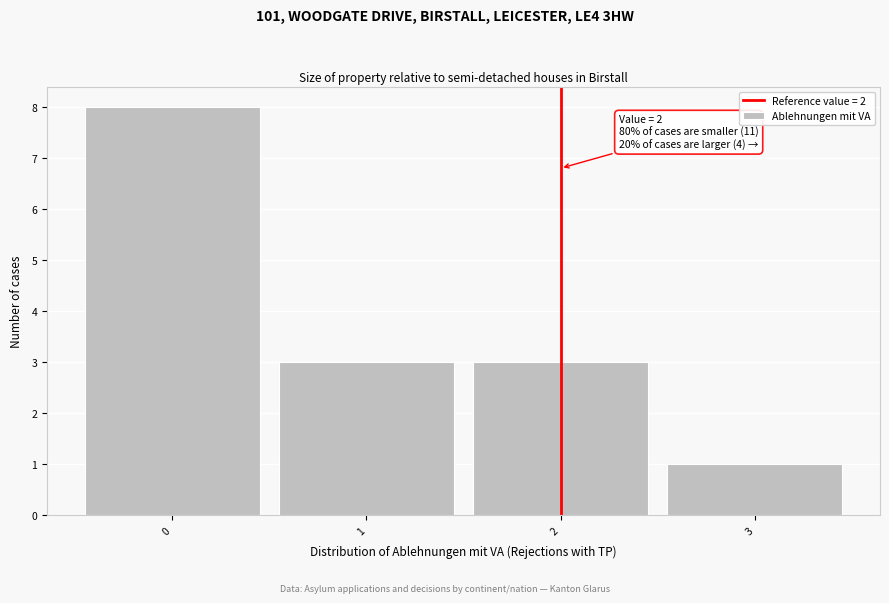

Which range on the x-axis has the tallest bar?

-0.5 to 0.5